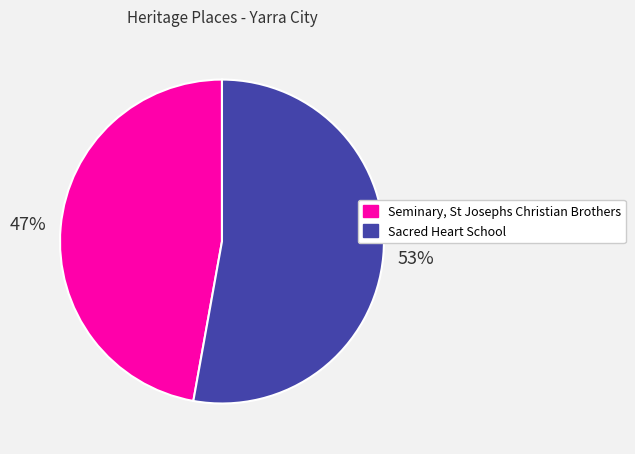

Which slice is the largest?

Sacred Heart School